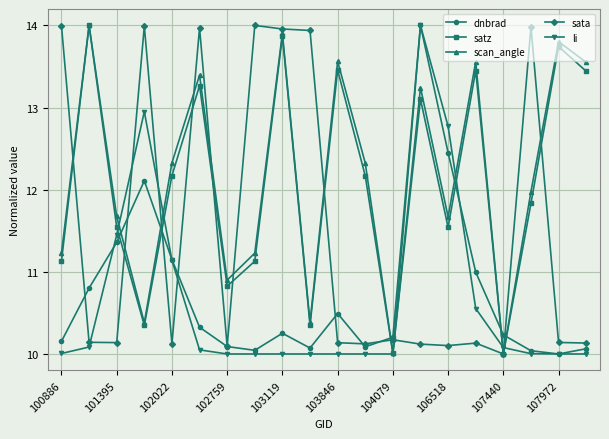

What is the greatest value displayed?

14.0